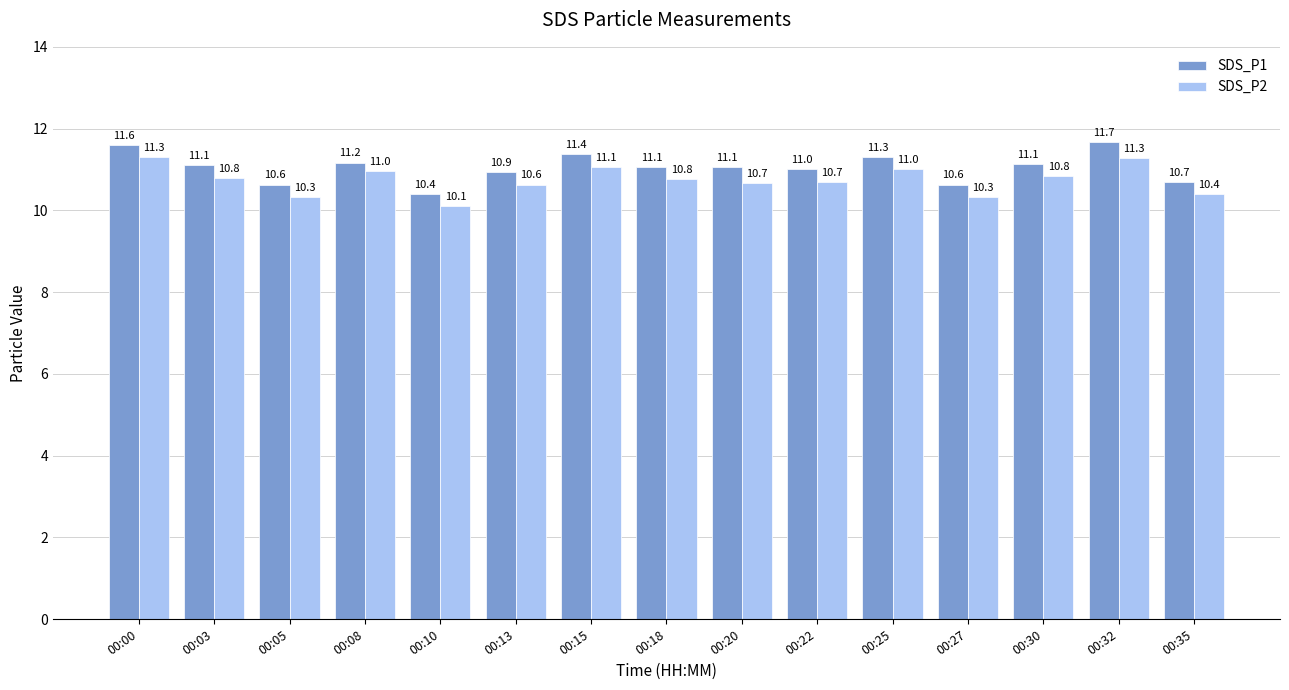

What is the difference between the SDS_P1 values at 00:15 and 00:10?

1.0